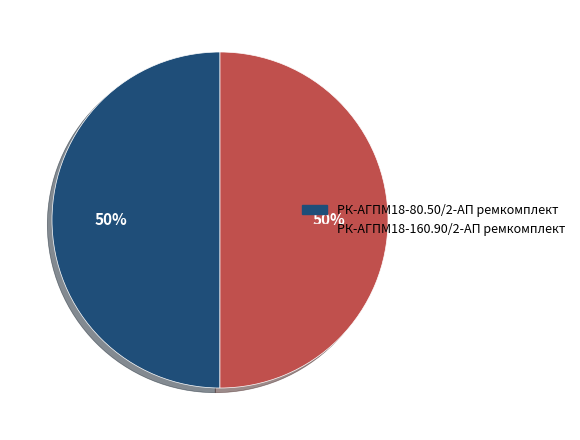

What is the ratio of the value at РК-АГПМ18-80.50/2-АП ремкомплект to the value at РК-АГПМ18-160.90/2-АП ремкомплект?

1.0